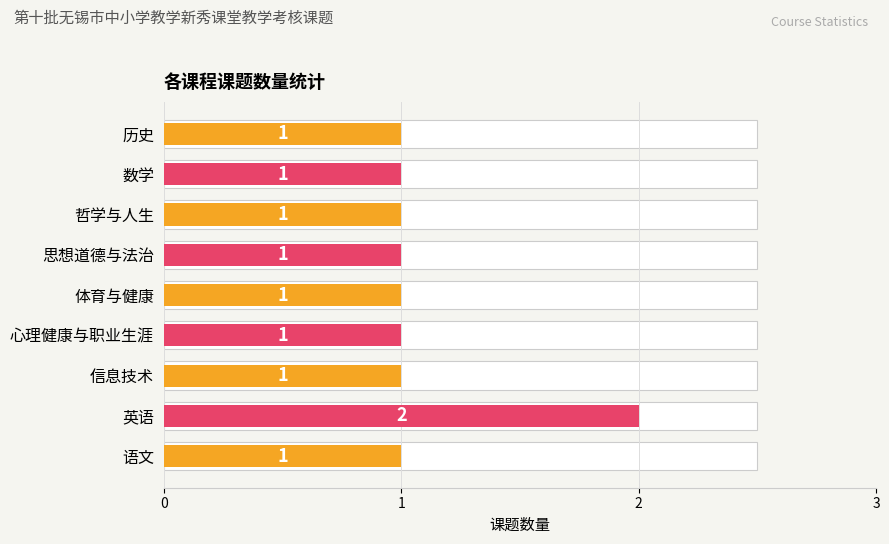

True or false: the data shows 1 at 语文.

False